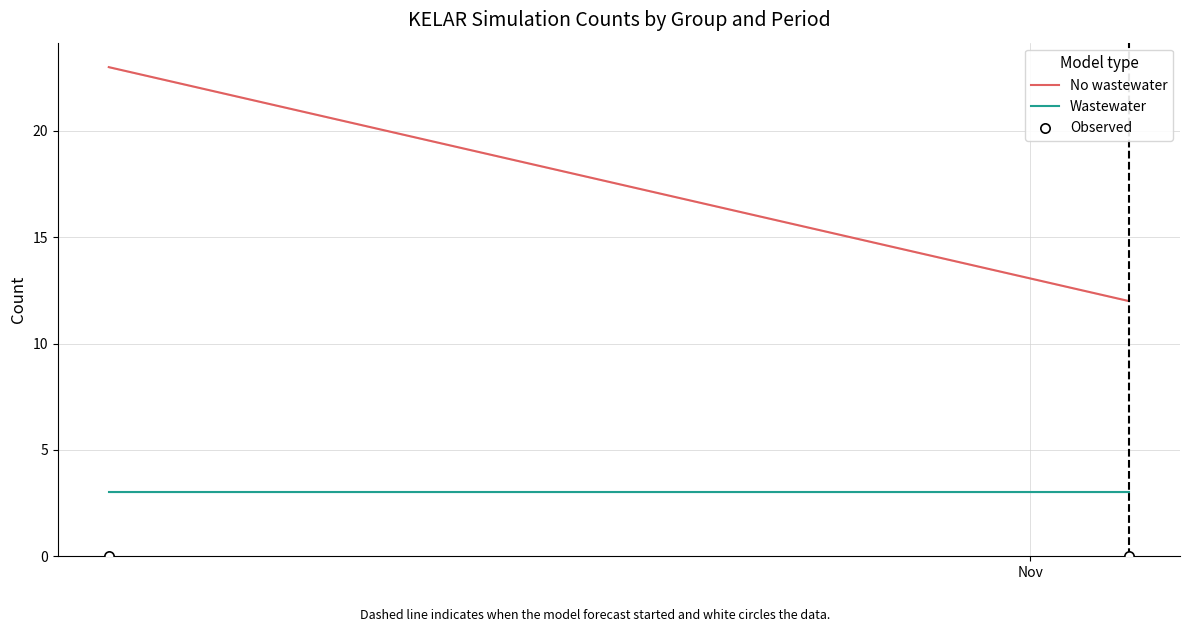

Which series contains the highest Y value?

No wastewater